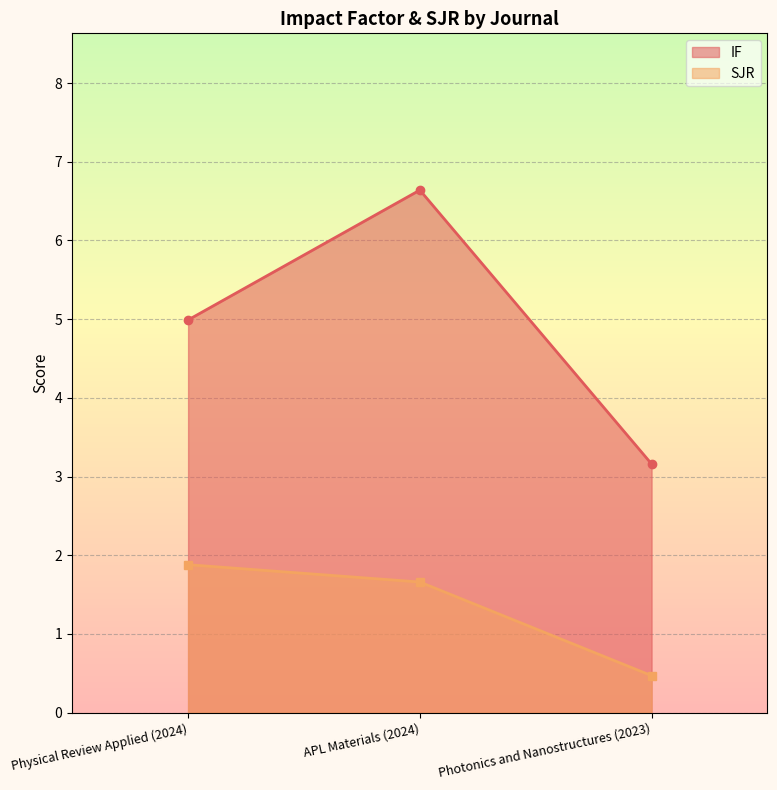

How many lines are shown in the chart?

2